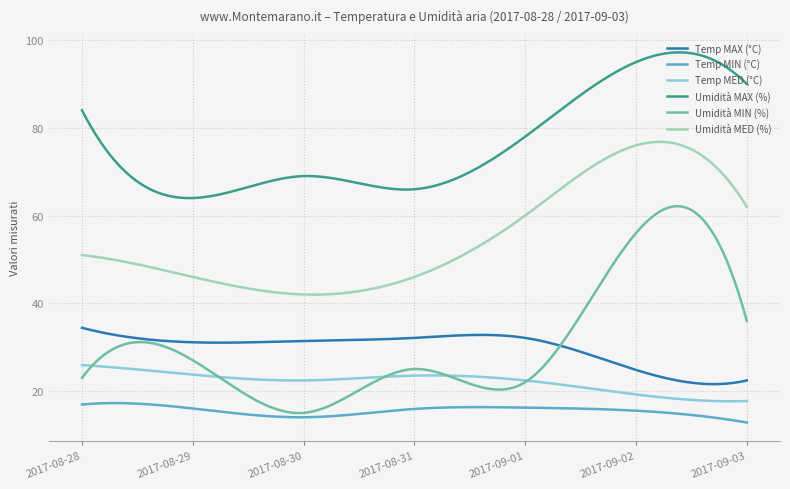

Does the chart display data point markers on the line(s)?

No